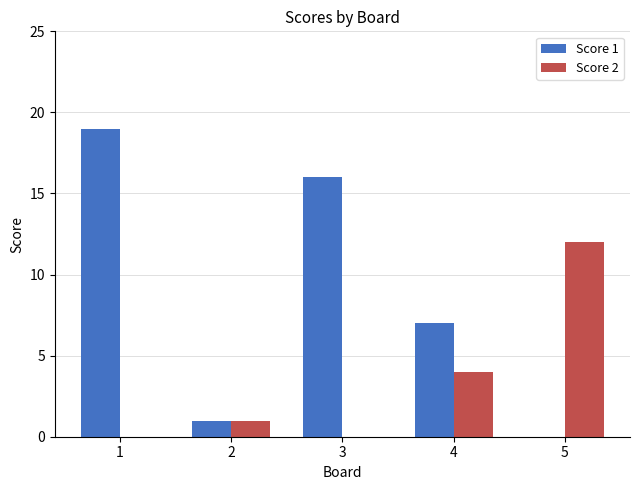

Reading right to left, list all the values displayed in this chart.

Score 1: 0	7	16	1	19
Score 2: 12	4	0	1	0